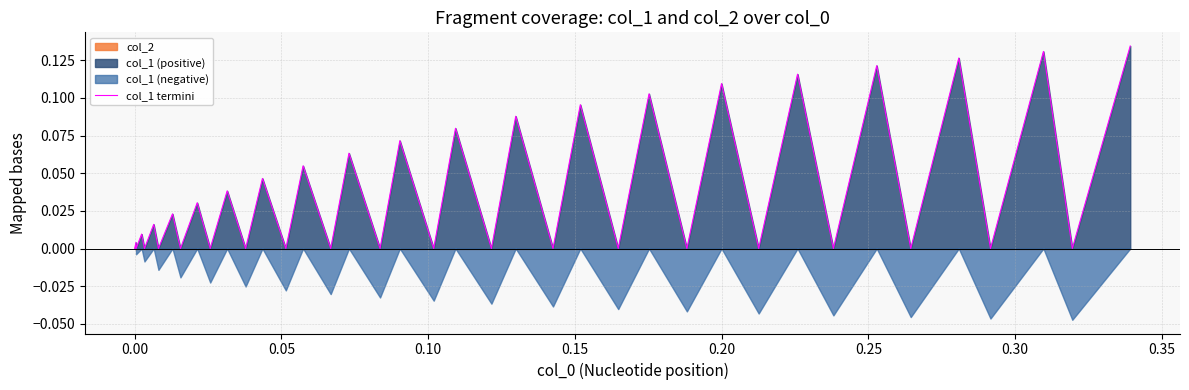

True or false: the data shows 0.0 at 0.25.

True